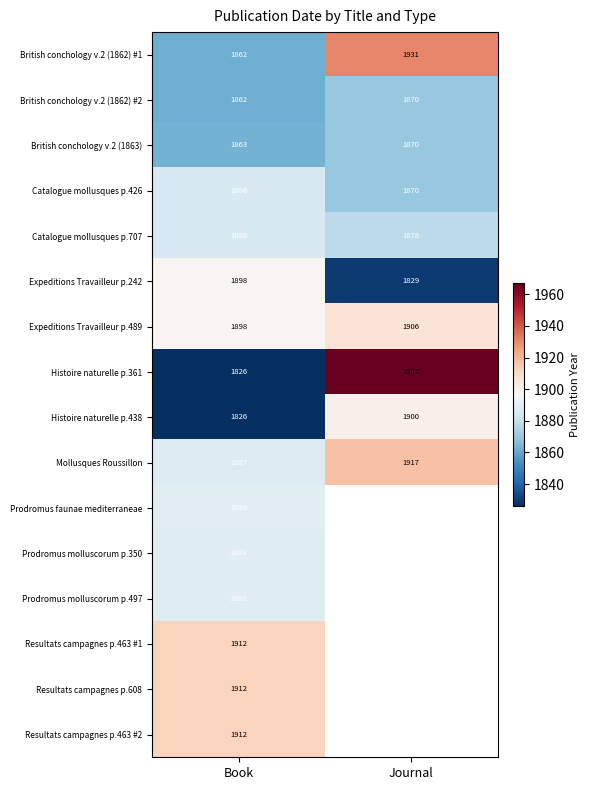

At how many categories does at least one series exceed 1893?

2